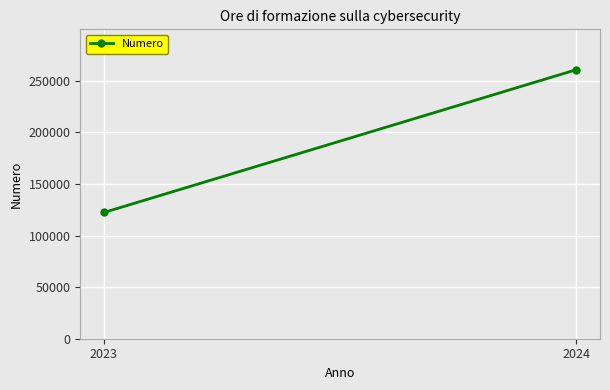

What is the greatest value displayed?

260670